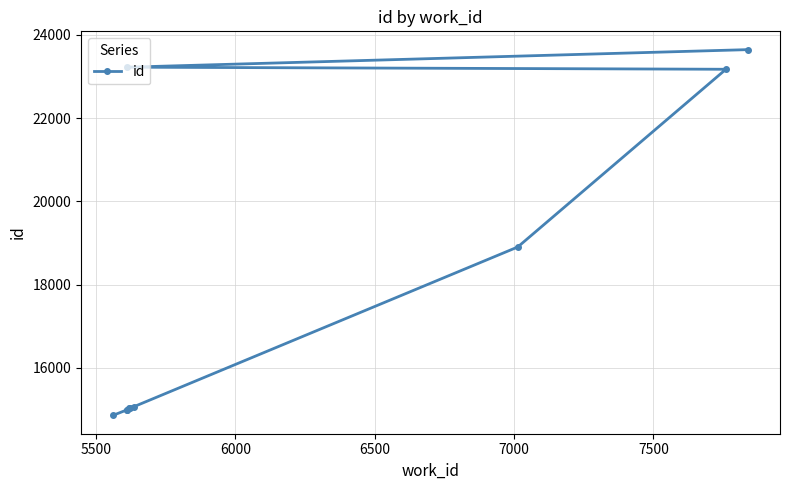

Is this an area chart (filled region under the line)?

No